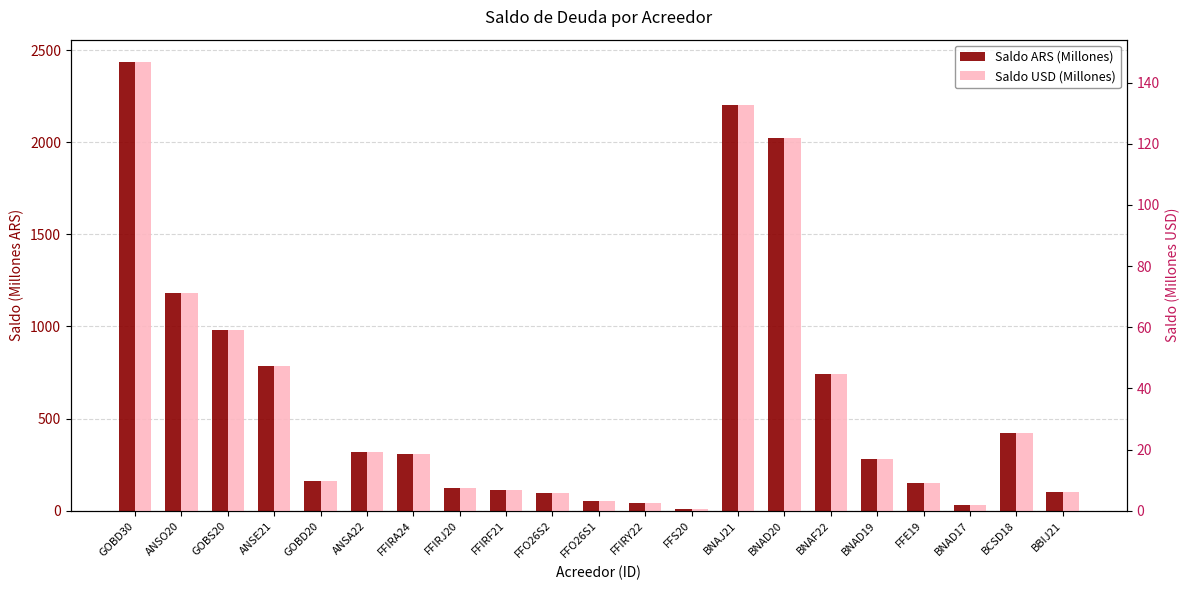

What is the sum of all Saldo USD (Millones) values?

756.5